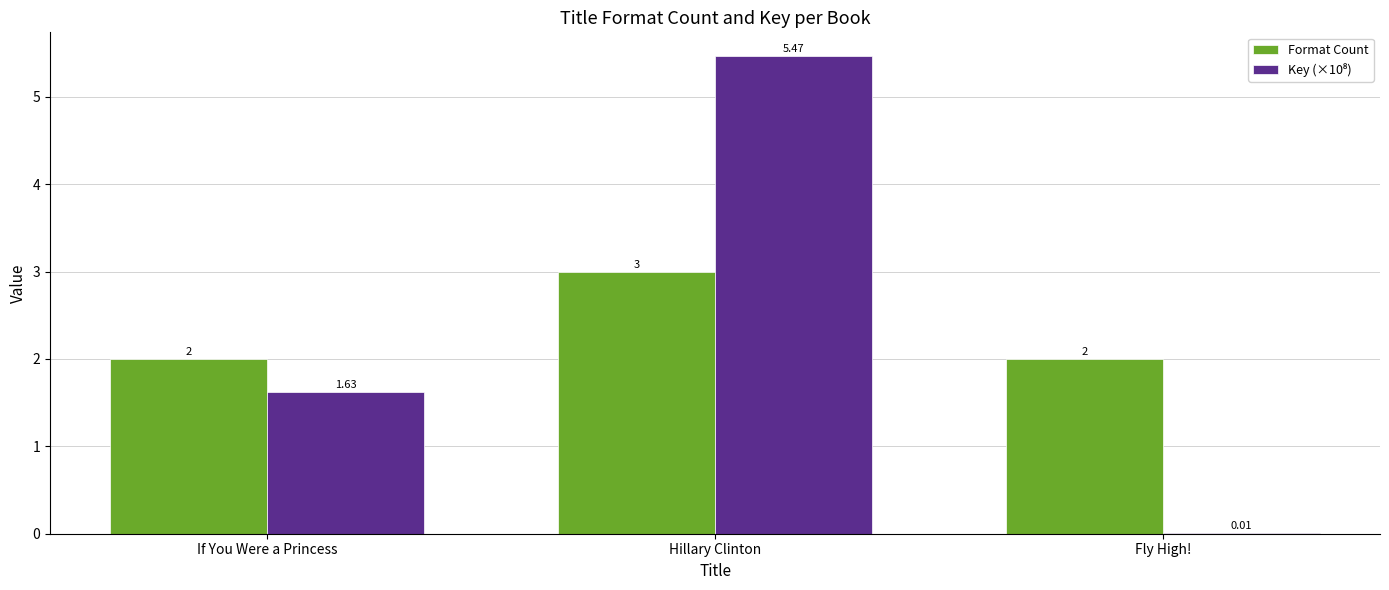

At which category is the sum across all series the highest?

Hillary Clinton